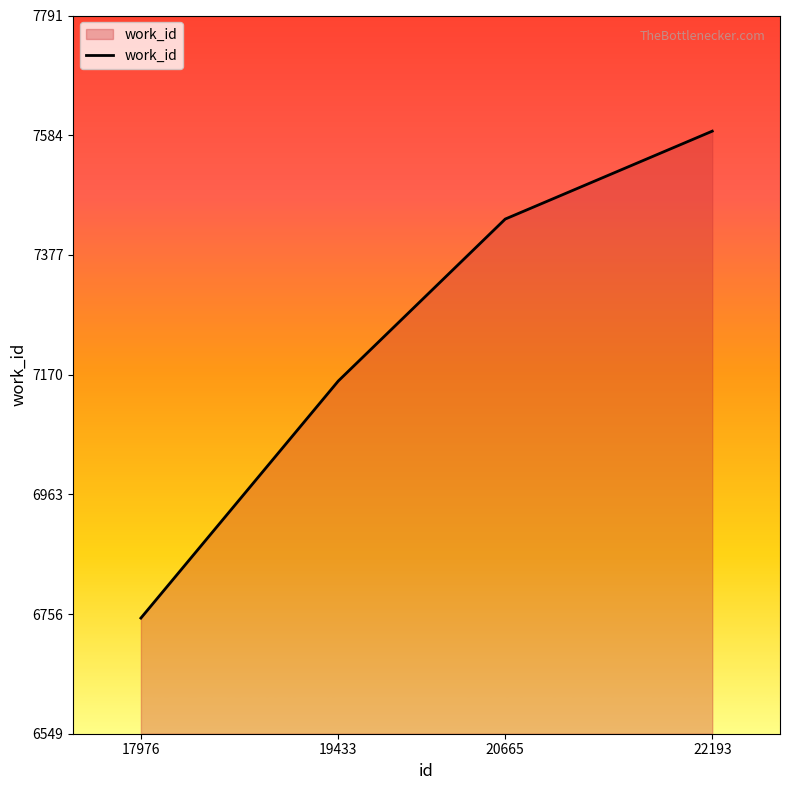

What is the ratio of the value at 22193 to the value at 19433?

1.1